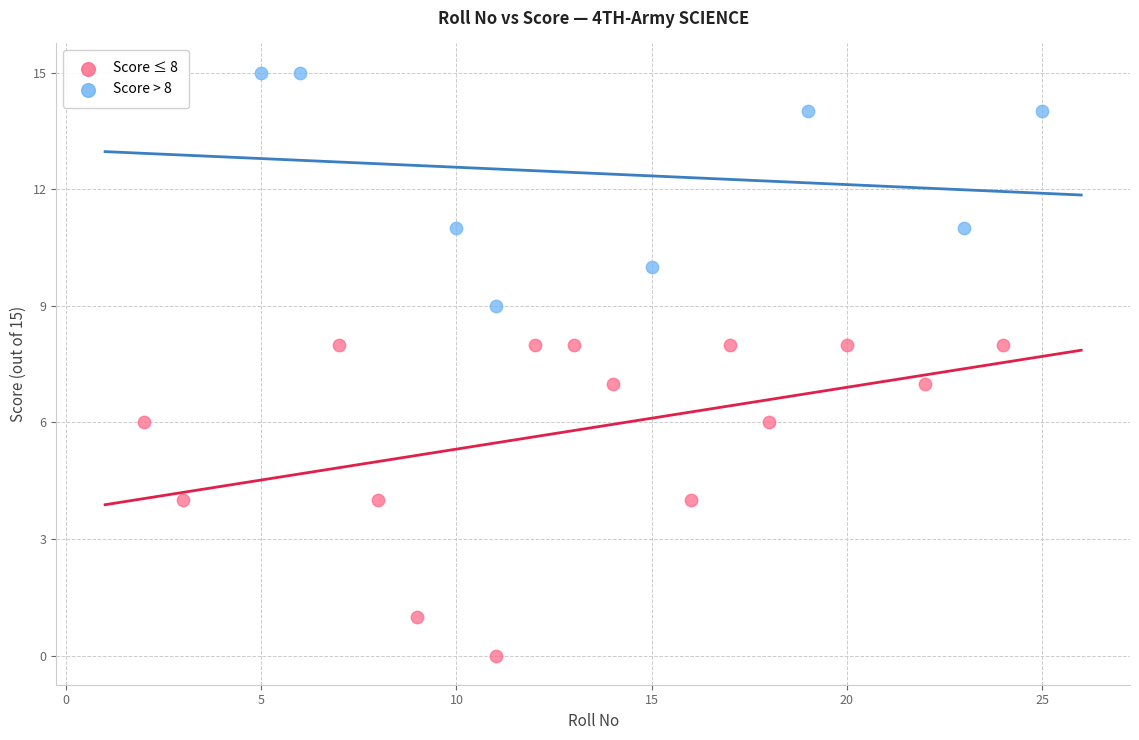

Which series contains the lowest Y value?

Score ≤ 8